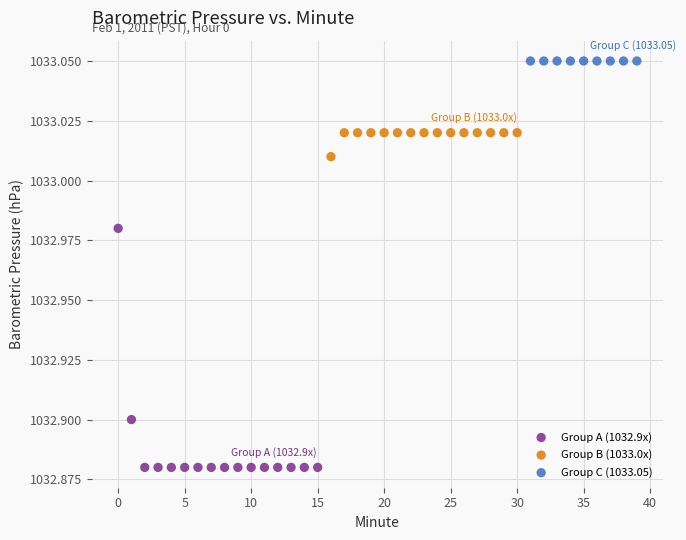

Which series contains the lowest Y value?

Group A (1032.9x)